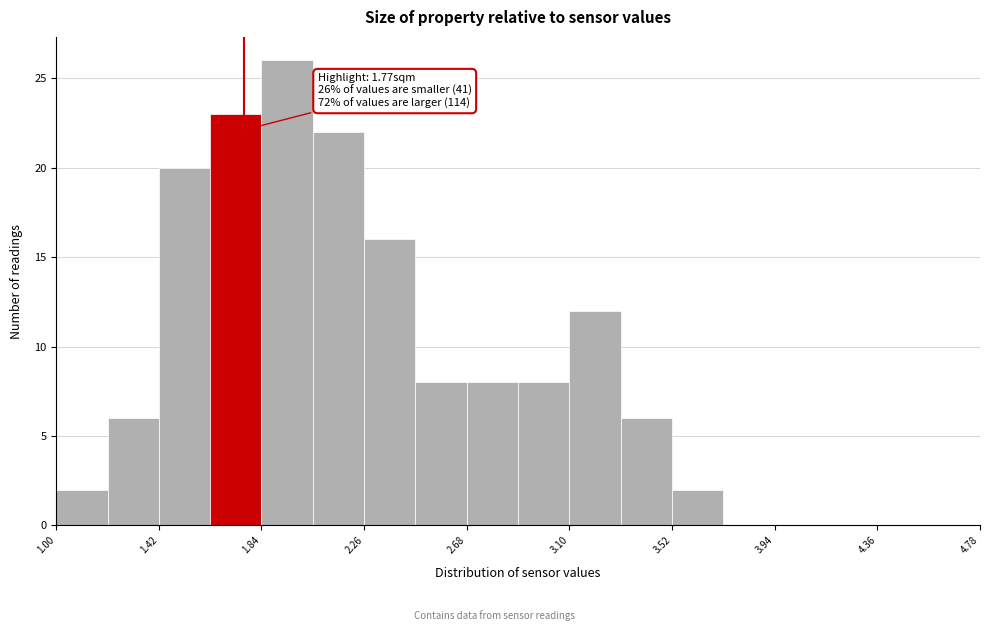

Over which range of the x-axis is the bar tallest?

1.84 to 2.05